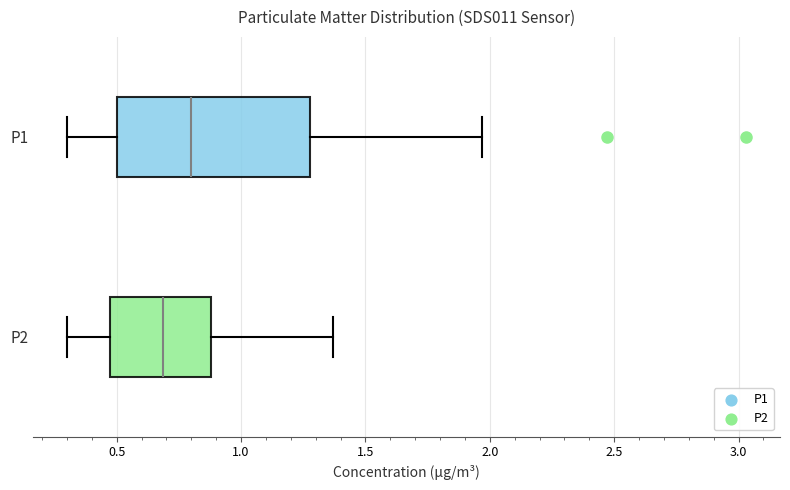

Reading bottom to top, read every box against the x-axis: the position of its median line, the range the box covers, and the ends of its whiskers. The values are not printed on the chart, so give them approximately, as read against the axis.

P2: median 0.70, box 0.50 to 0.90, whiskers 0.30 to 1.35
P1: median 0.80, box 0.50 to 1.30, whiskers 0.30 to 1.95